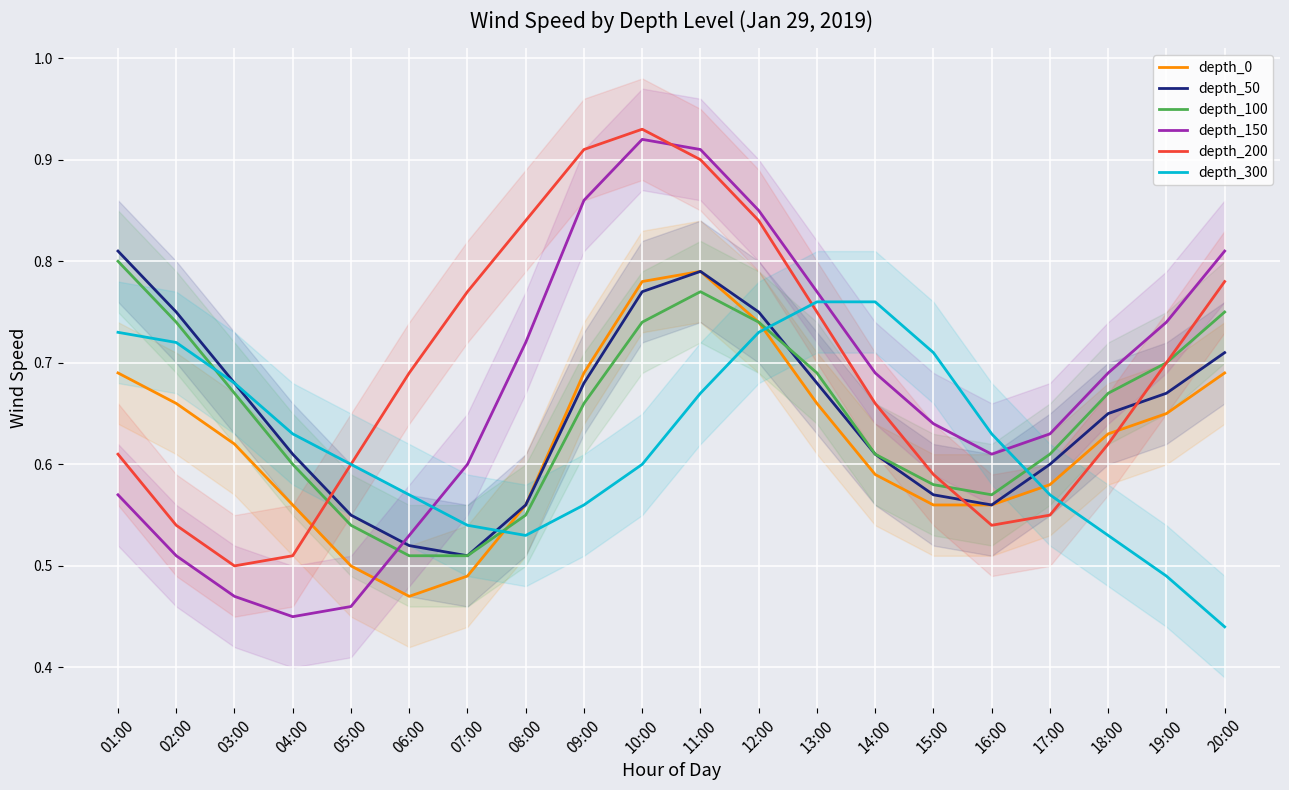

How many intersections are there between depth_50 and depth_100?

1